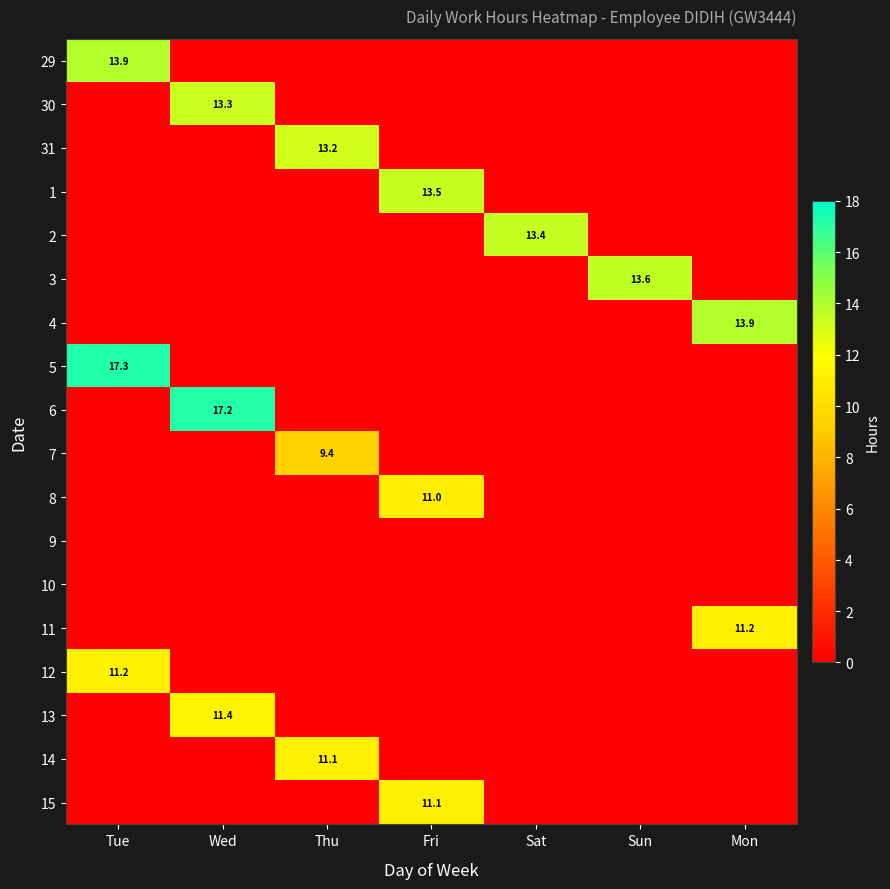

True or false: 2 has a value of 8.1 at Sat.

False